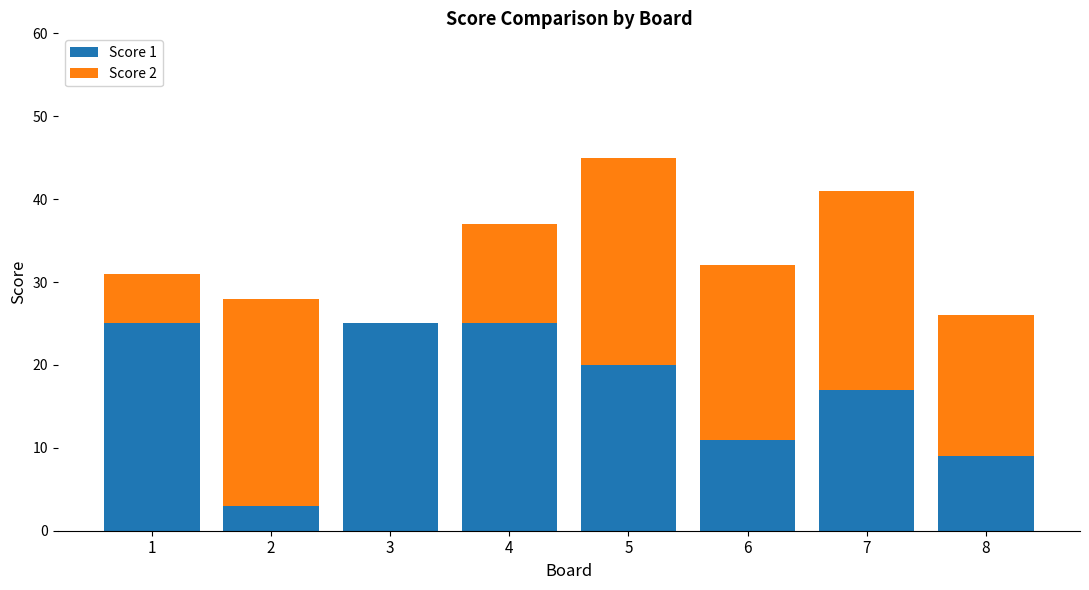

What is the maximum value for Score 1?

25